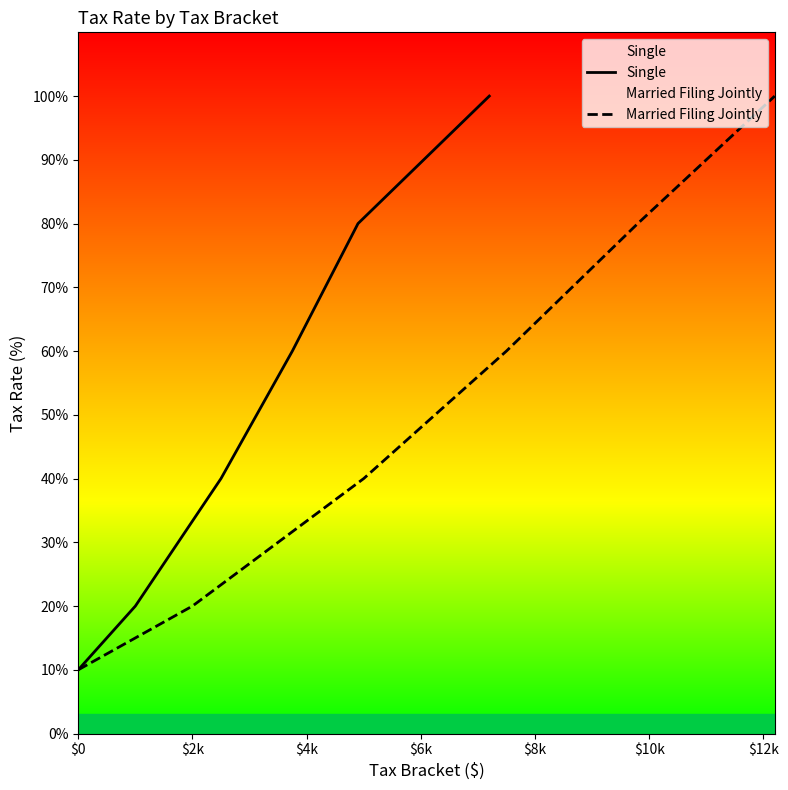

True or false: Single and Married Filing Jointly intersect in this chart.

False